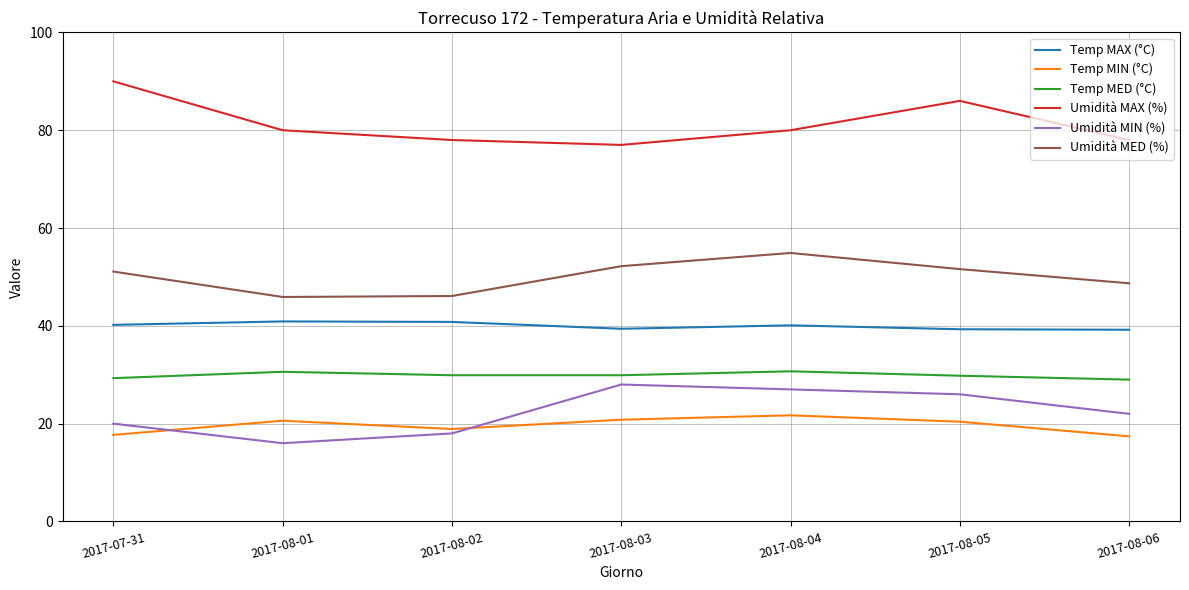

Which series changed the most between 2017-07-31 and 2017-08-02?

Umidità MAX (%)